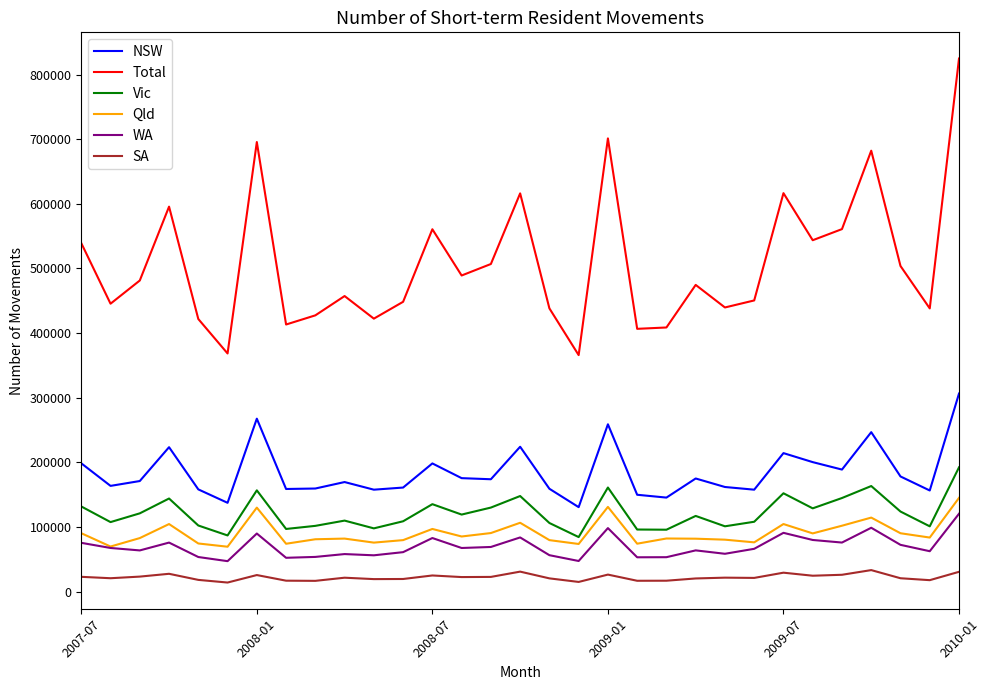

What is the difference between the maximum and minimum values in the NSW series?

175770